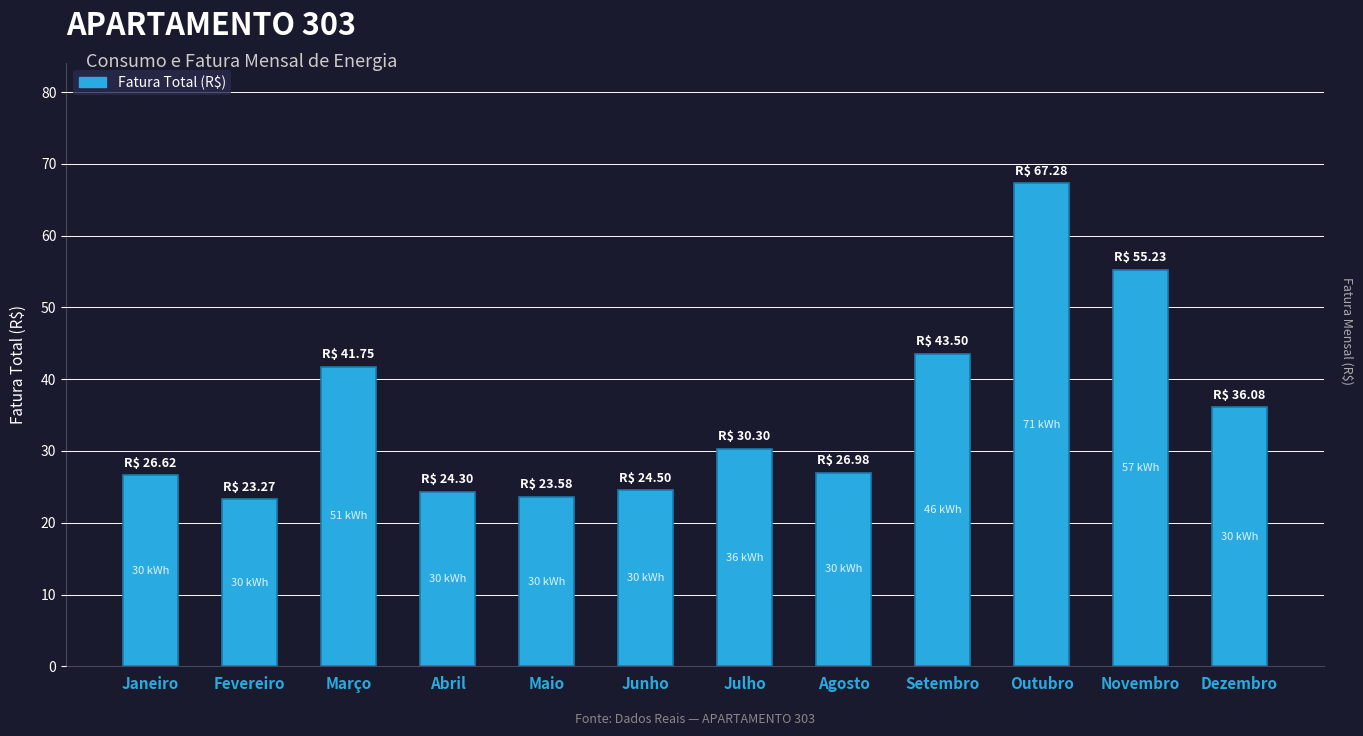

Where does the data first go above 30?

Março